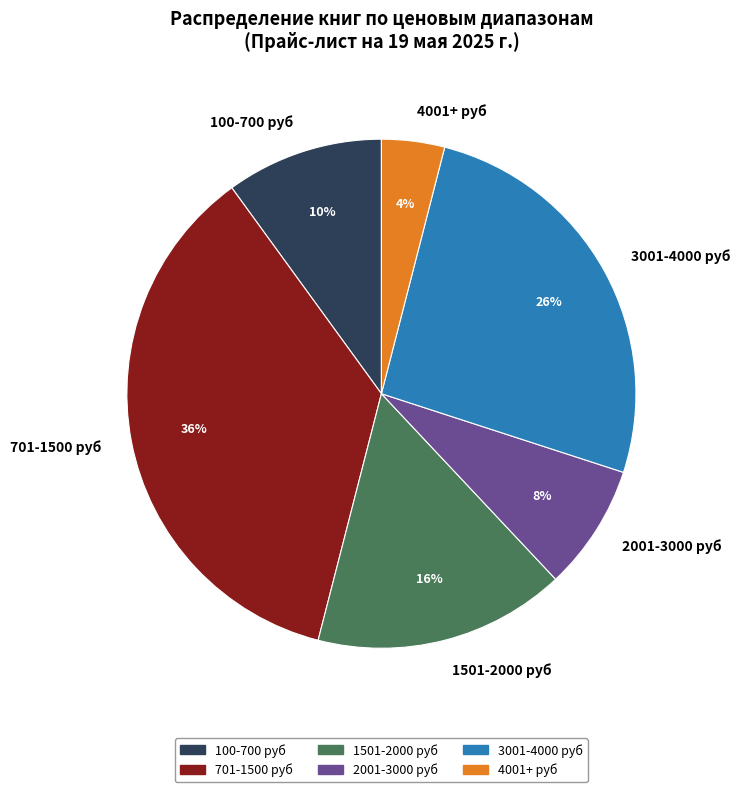

True or false: 4001+ руб accounts for 15% of the total.

False